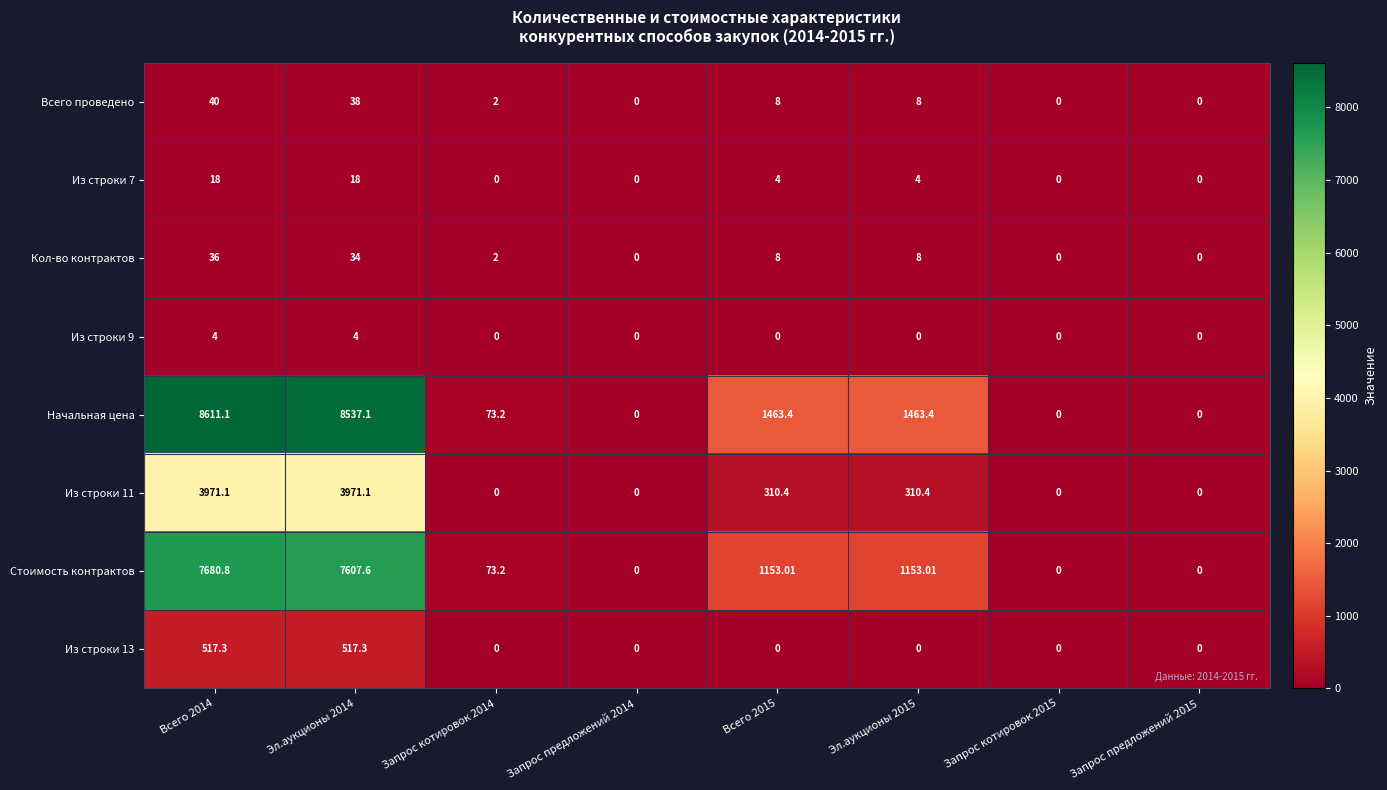

Which series has the largest total across all categories?

Начальная цена